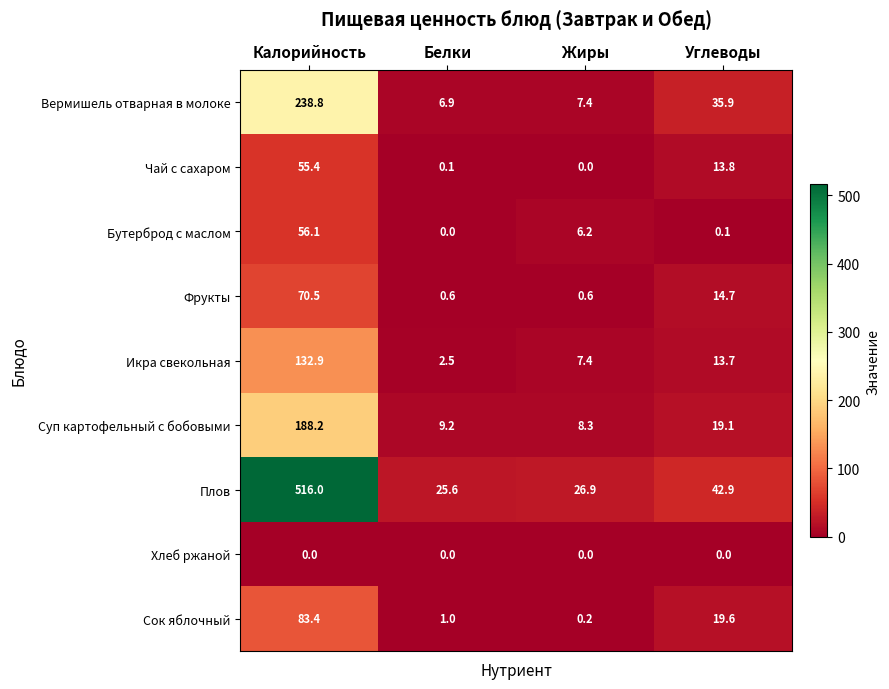

What is the approximate value of Вермишель отварная в молоке at Калорийность?

238.8